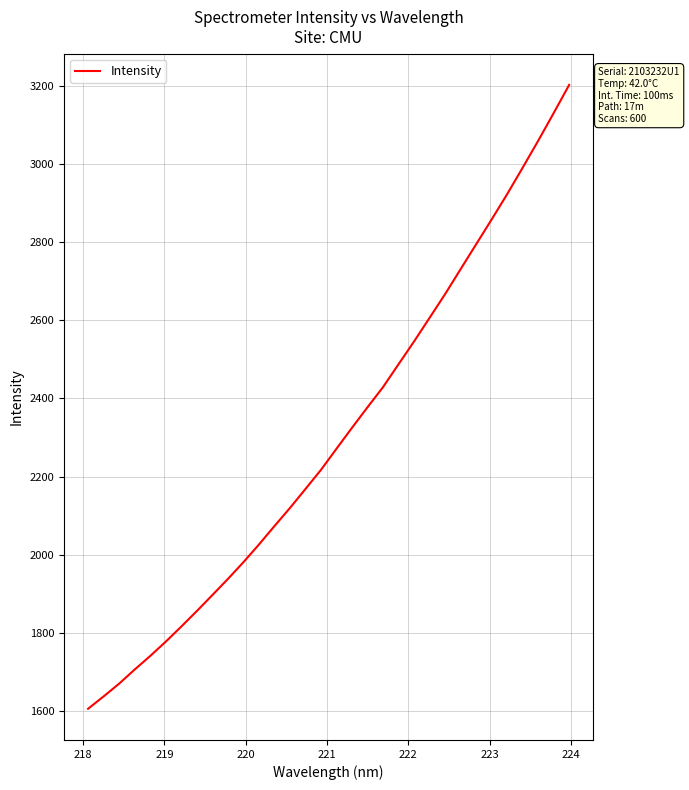

What is the difference between the maximum and minimum values?

1597.6